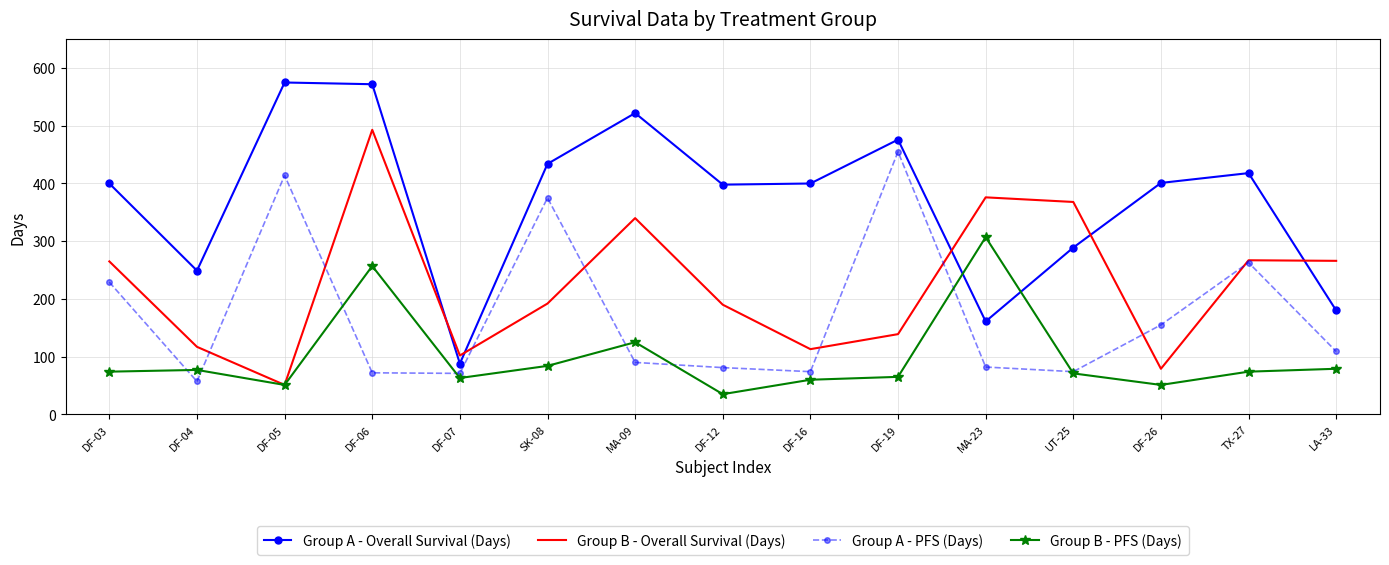

True or false: Group A - Overall Survival (Days) has a value of 289 at UT-25.

True